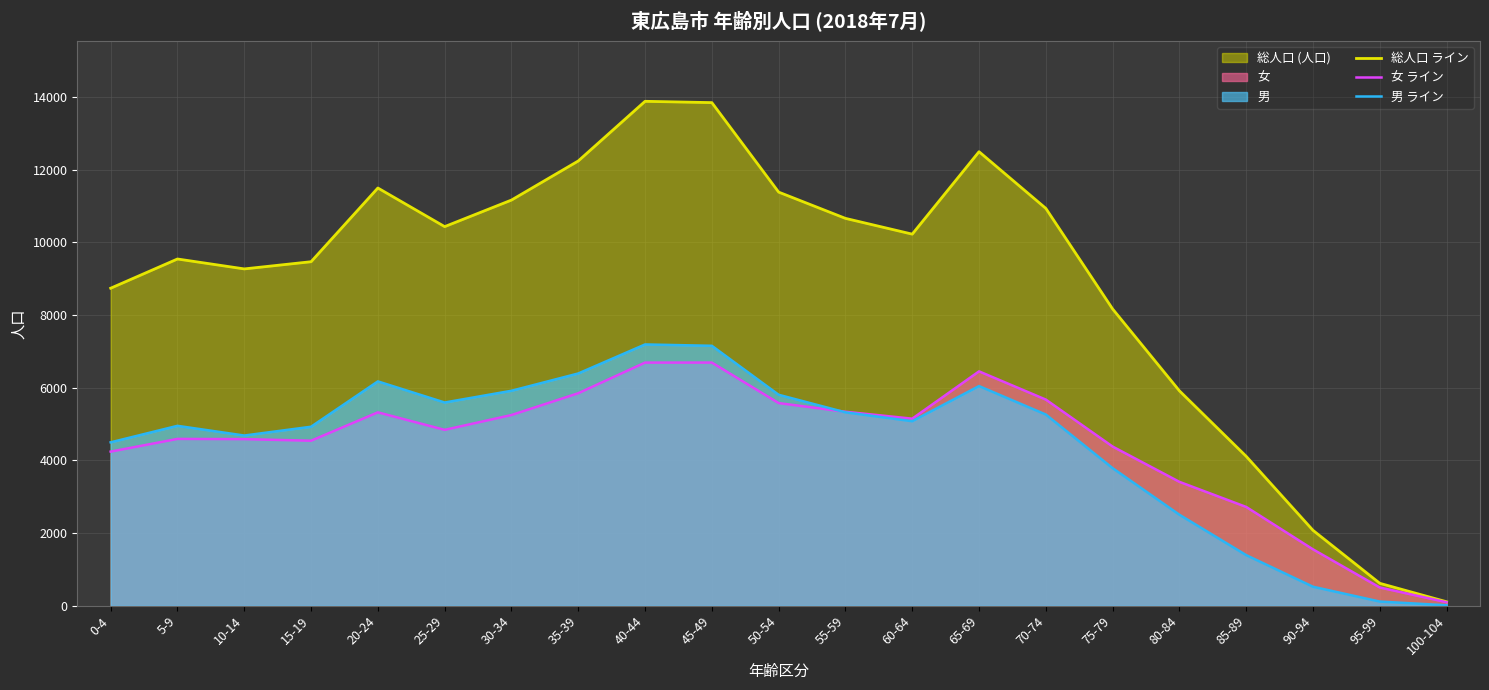

What is the label of the 4th point from the right?

85-89